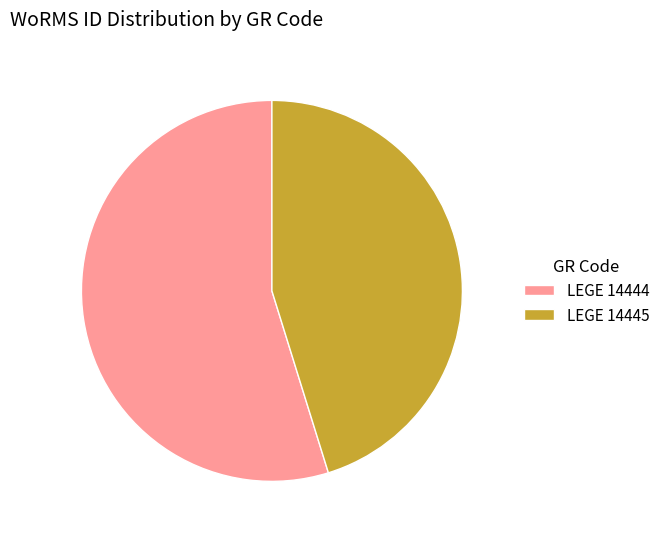

Rank the categories by value from lowest to highest.

LEGE 14445, LEGE 14444